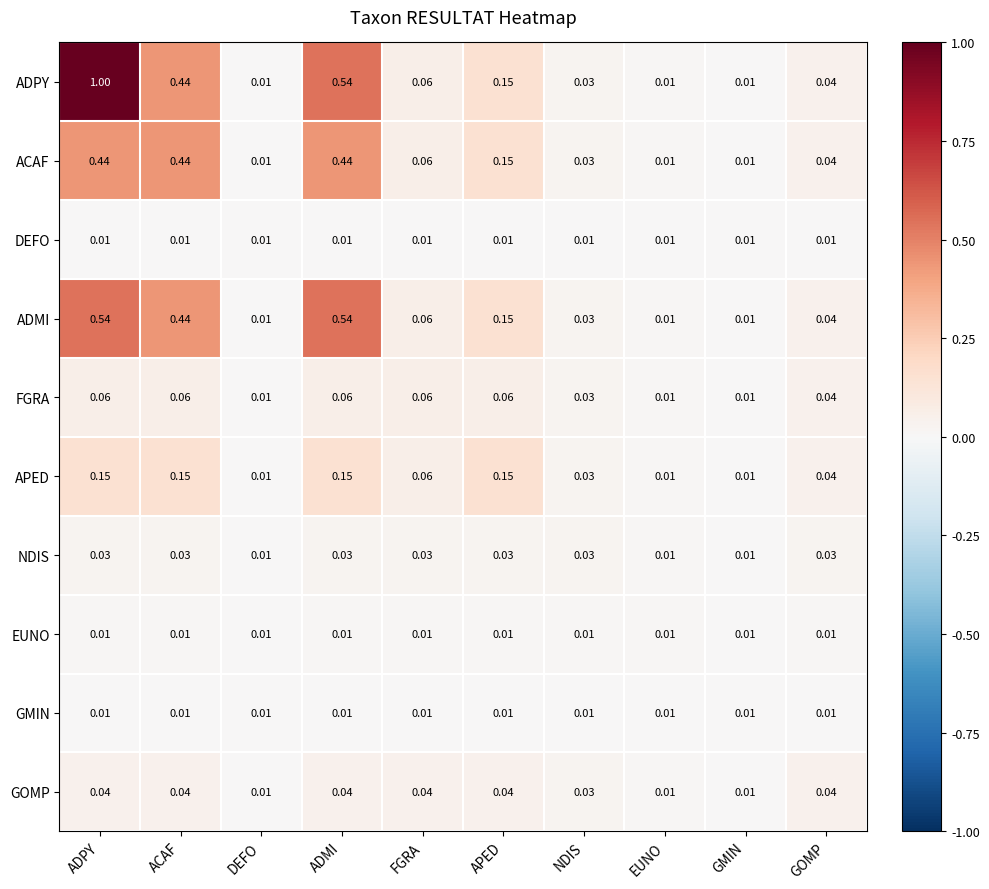

Which series has the widest spread of values?

ADPY